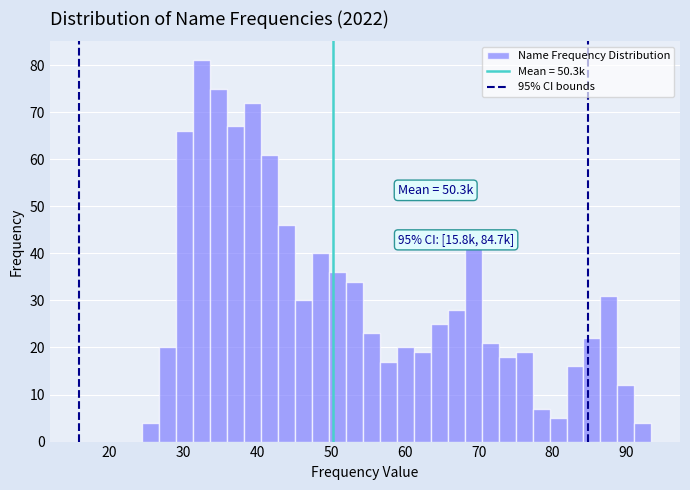

Read against the x-axis, roughly where is the centre of the tallest bar?

33